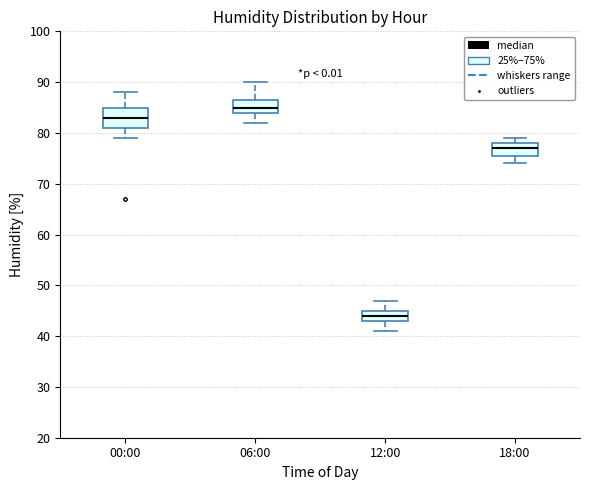

Which box is the tallest, from its lower edge to its upper edge?

00:00